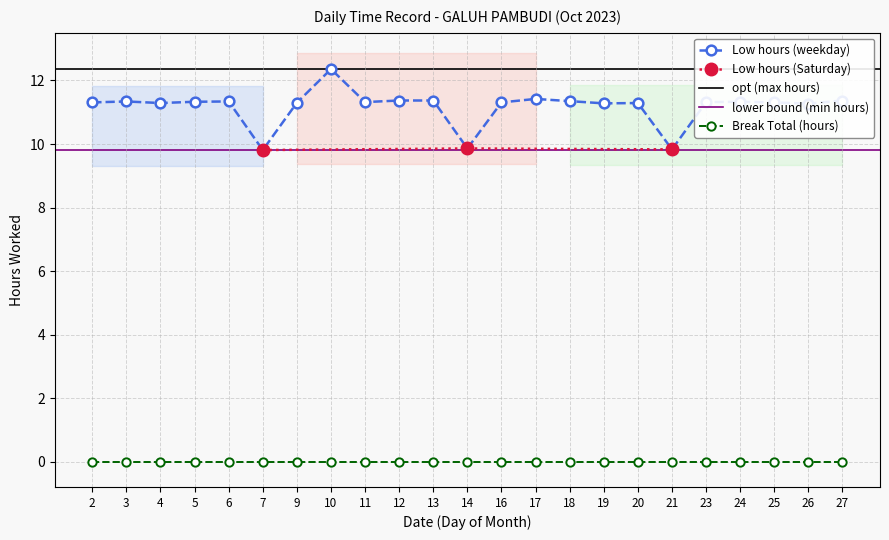

Between 26 and 13, which is larger?

13